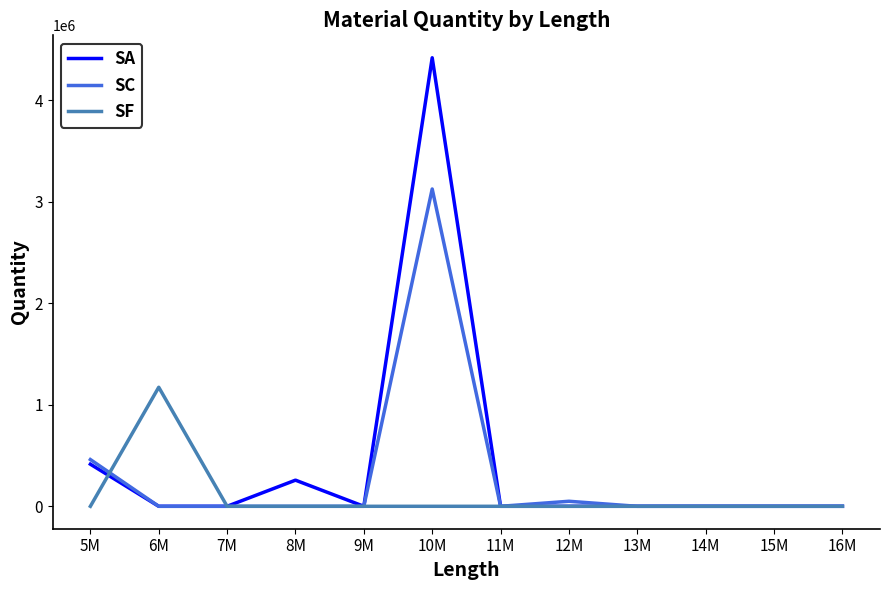

What are all the series names shown in the legend?

SA, SC, SF